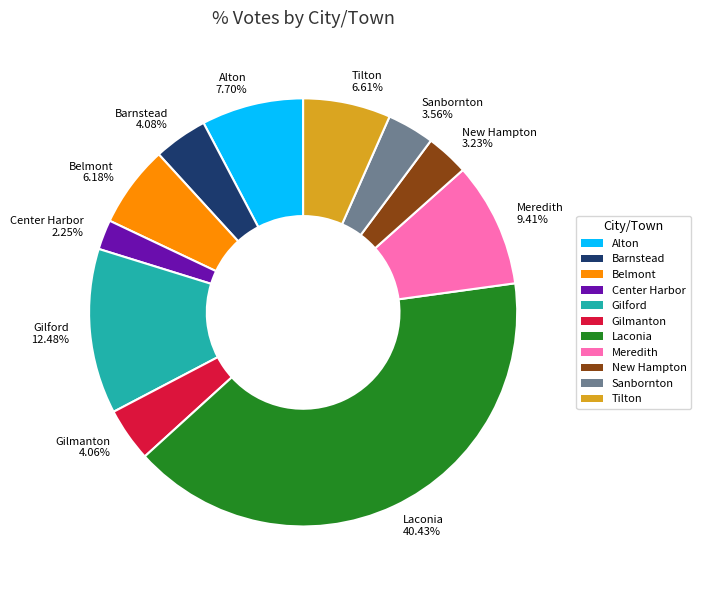

Which category has the smallest portion of the pie?

Center Harbor